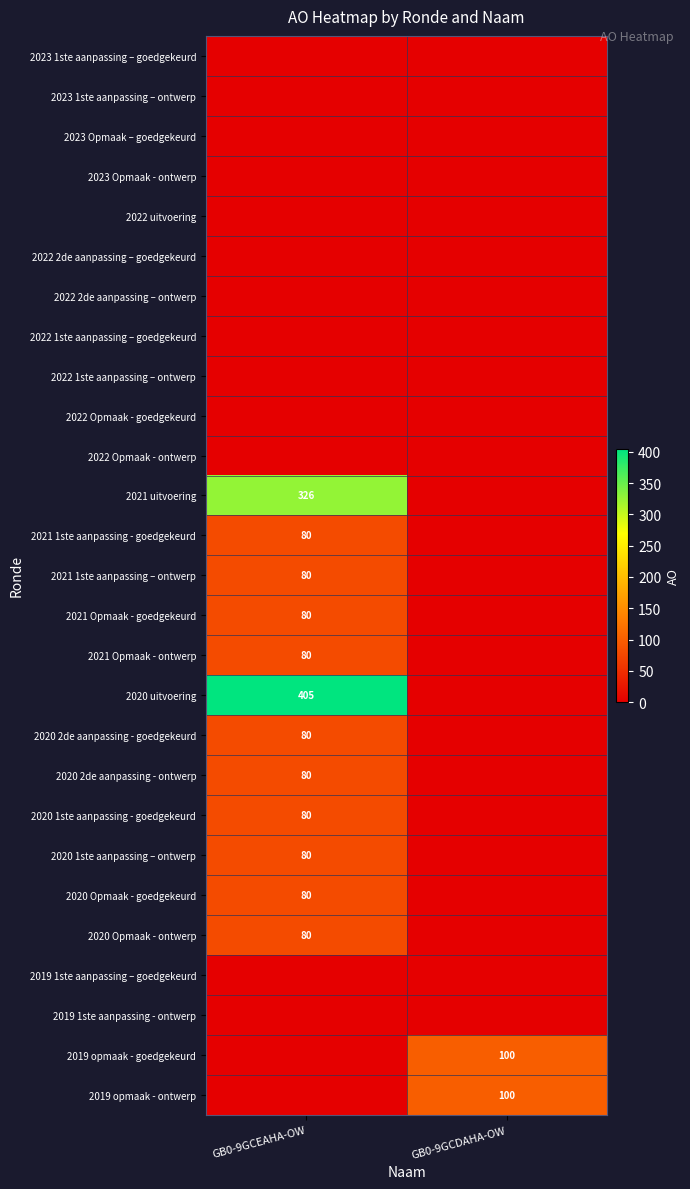

True or false: 2021 1ste aanpassing - goedgekeurd has a value of 80 at GB0-9GCEAHA-OW.

True